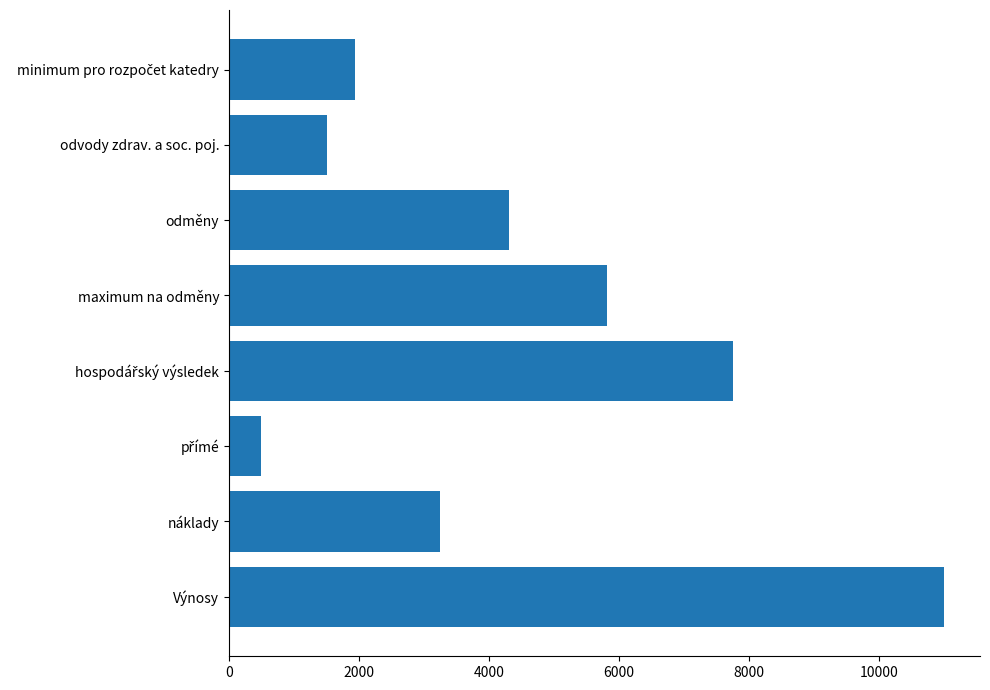

What is the change in value from maximum na odměny to odměny?

-1506.9